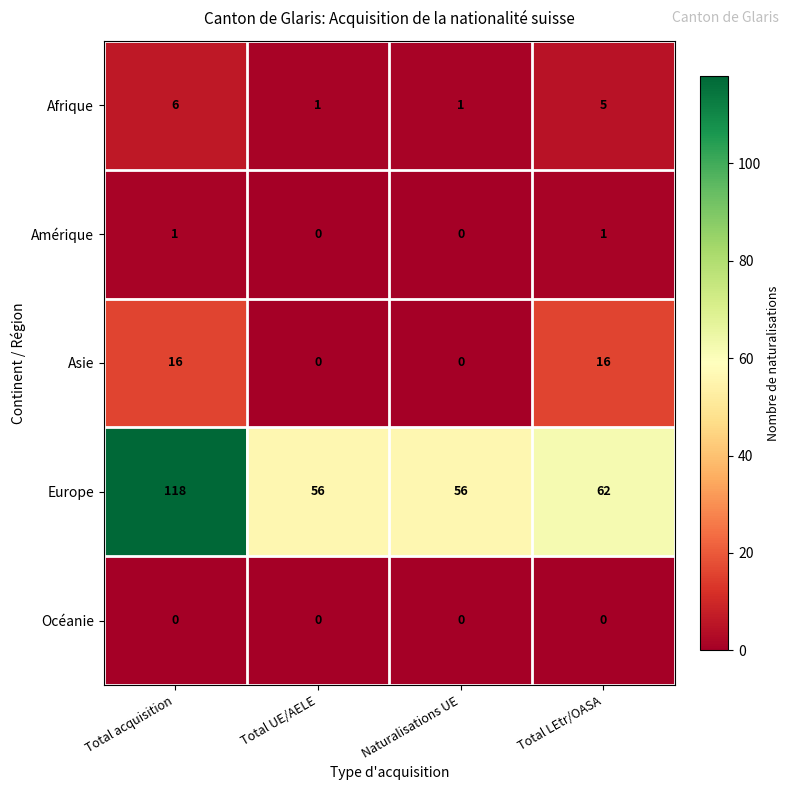

What is the sum of all Asie values?

32